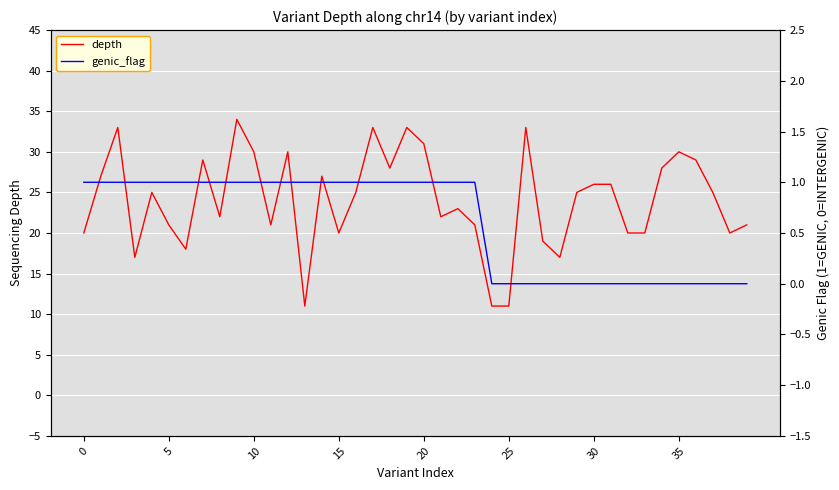

Which series has the largest total across all categories?

depth